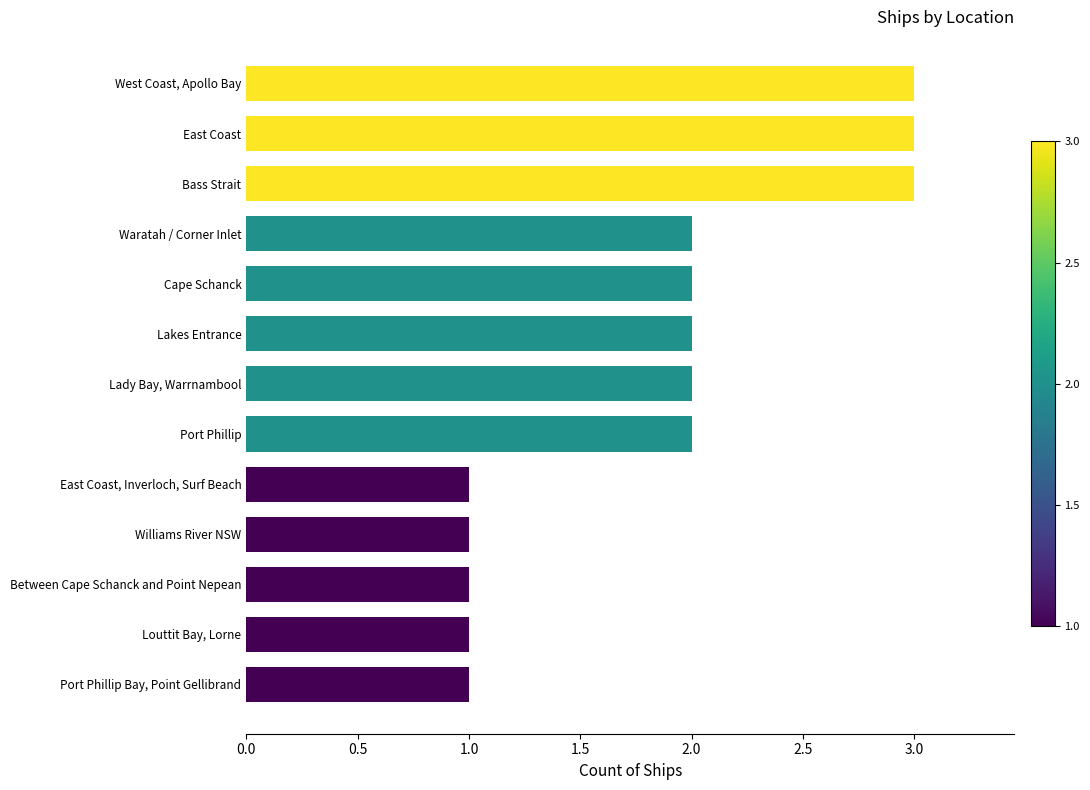

Is it true that the value at Lakes Entrance is 2?

True